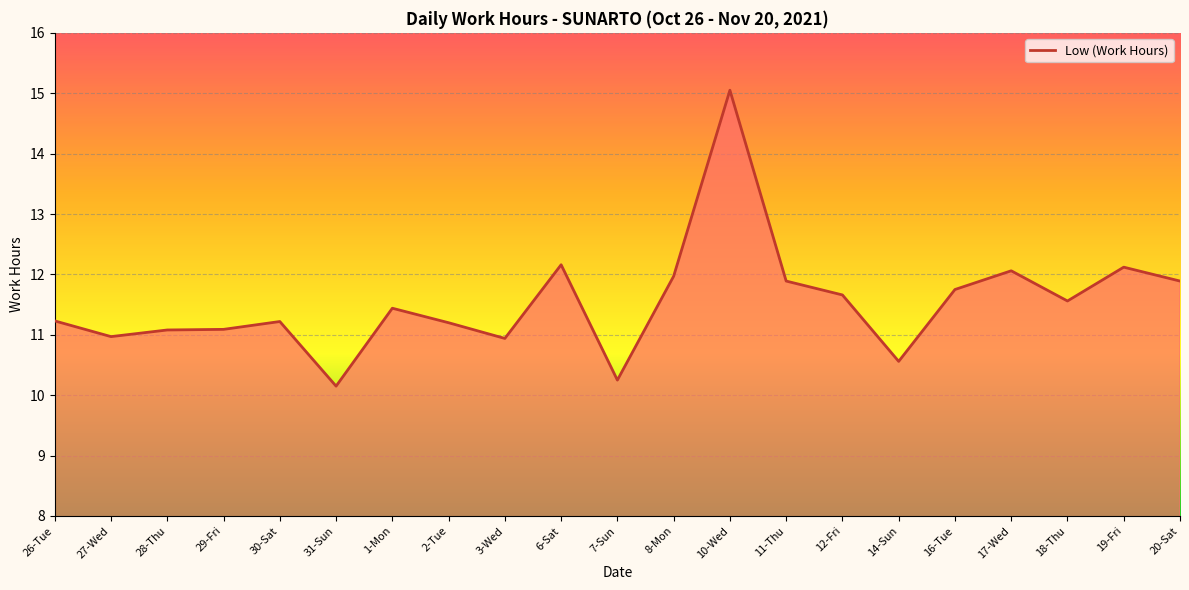

What is the approximate value at 14-Sun?

10.6